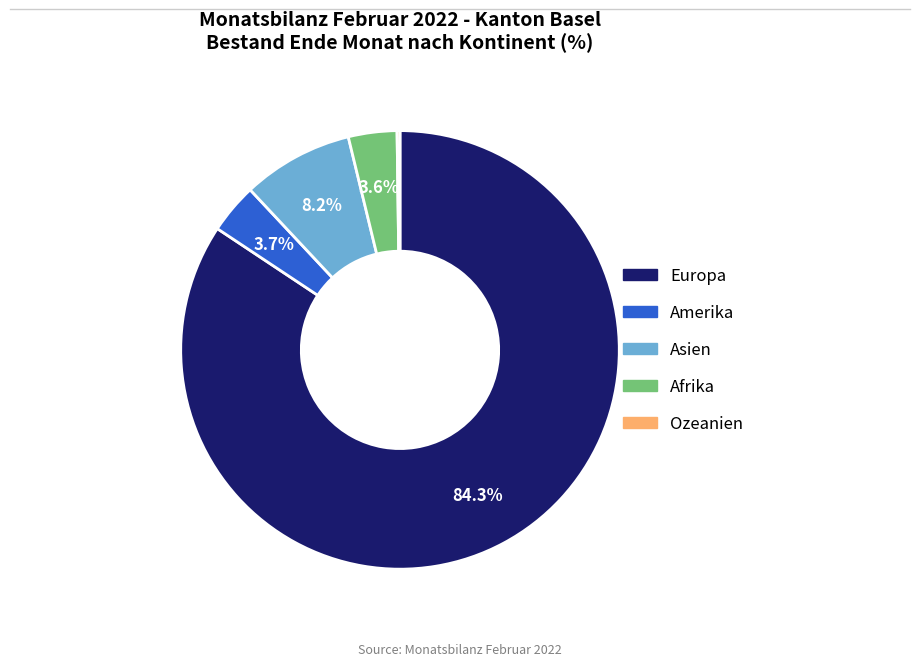

Which slice represents more than half of the pie?

Europa